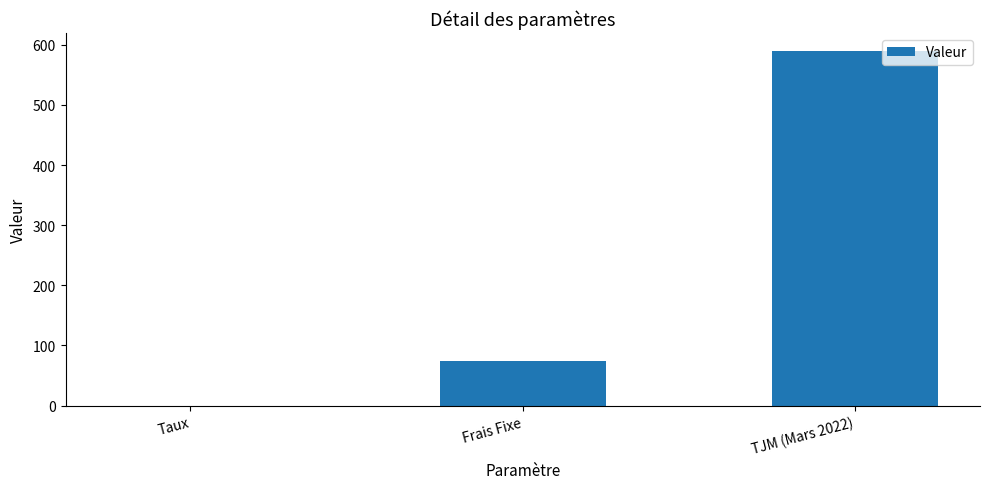

What is the maximum value shown in the chart?

590.0